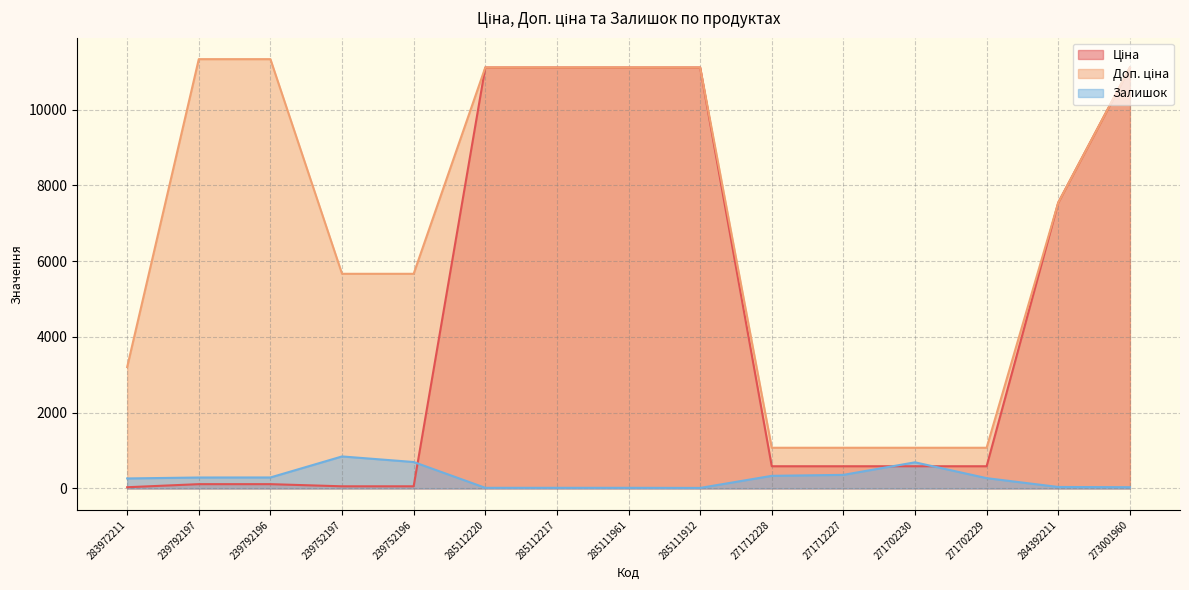

List the labels in order of Доп. ціна value, largest first.

239792197, 239792196, 285112220, 285112217, 285111961, 285111912, 273001960, 284392211, 239752197, 239752196, 283972211, 271712228, 271712227, 271702230, 271702229